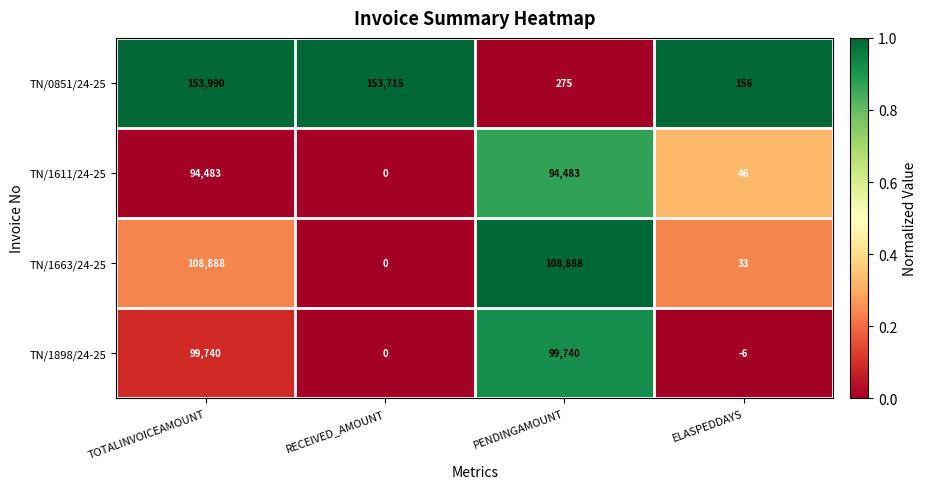

Which series has the largest total across all categories?

TN/0851/24-25